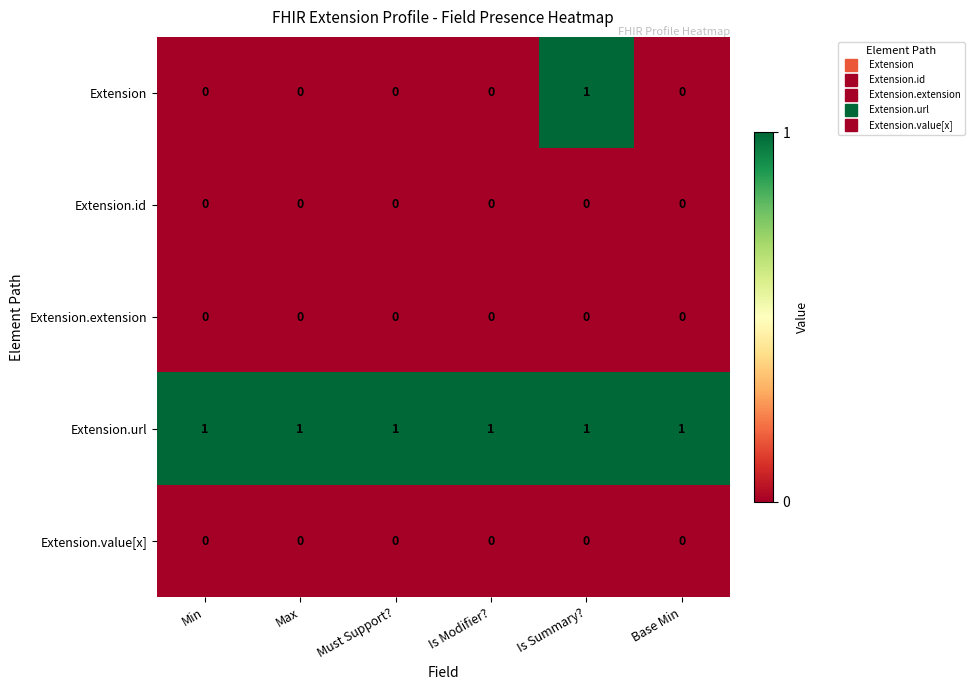

Reading left to right, list all the values displayed in this chart.

Extension: Min=0	Max=0	Must Support?=0	Is Modifier?=0	Is Summary?=1	Base Min=0
Extension.id: Min=0	Max=0	Must Support?=0	Is Modifier?=0	Is Summary?=0	Base Min=0
Extension.extension: Min=0	Max=0	Must Support?=0	Is Modifier?=0	Is Summary?=0	Base Min=0
Extension.url: Min=1	Max=1	Must Support?=1	Is Modifier?=1	Is Summary?=1	Base Min=1
Extension.value[x]: Min=0	Max=0	Must Support?=0	Is Modifier?=0	Is Summary?=0	Base Min=0